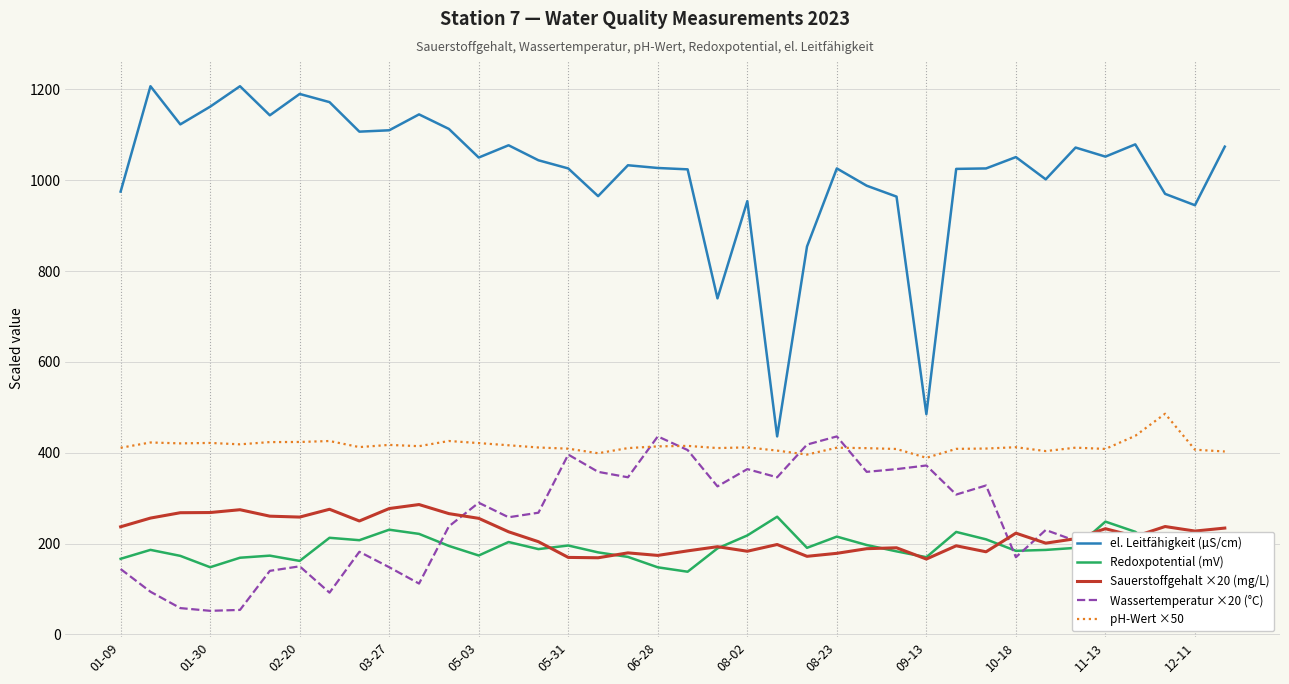

How many lines are shown in the chart?

5